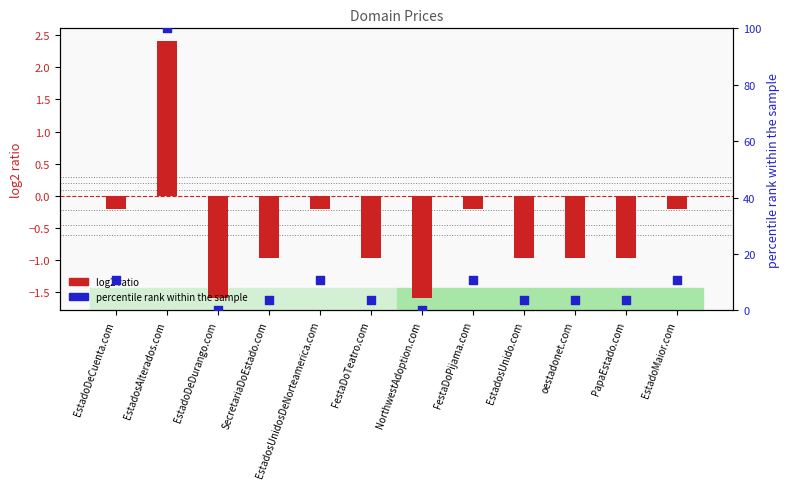

Which series has the largest total across all categories?

percentile rank within the sample